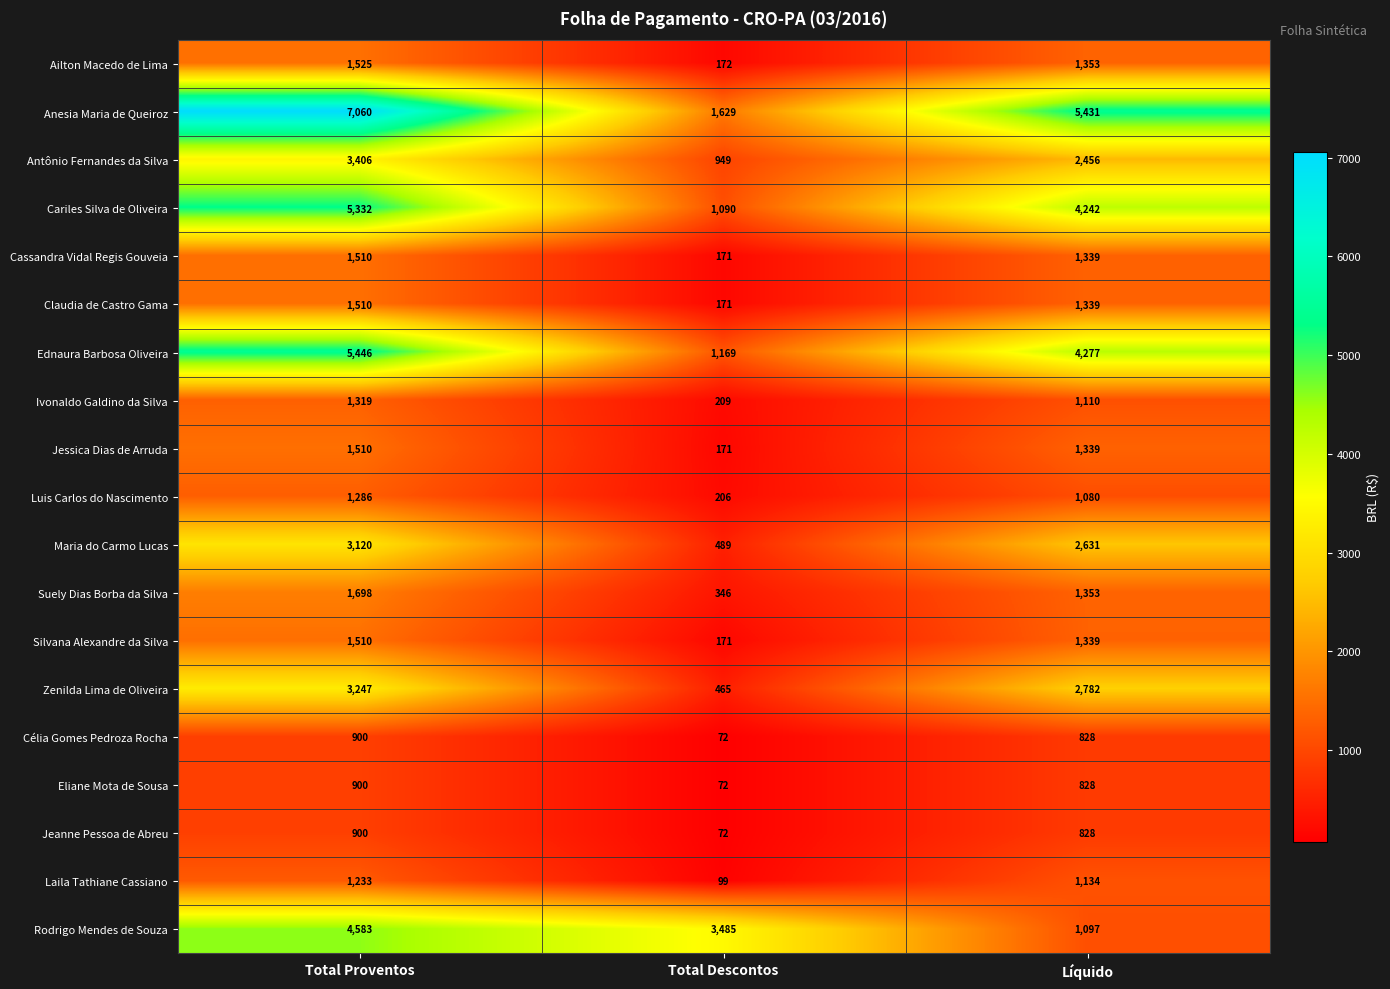

At which label is Ednaura Barbosa Oliveira closest to 3307?

Líquido